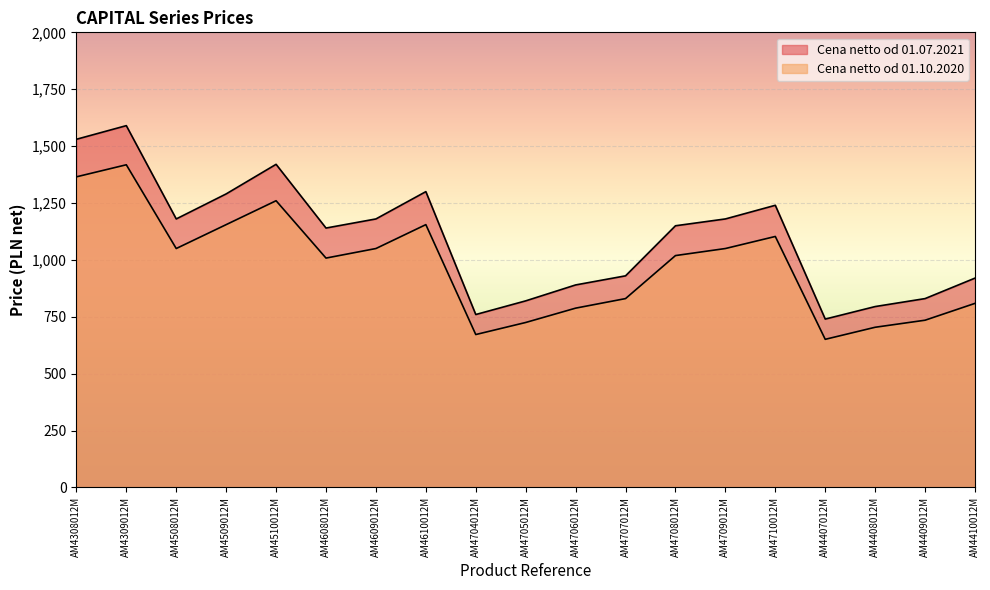

At which label does Cena netto od 01.10.2020 first exceed 1019?

AM4308012M